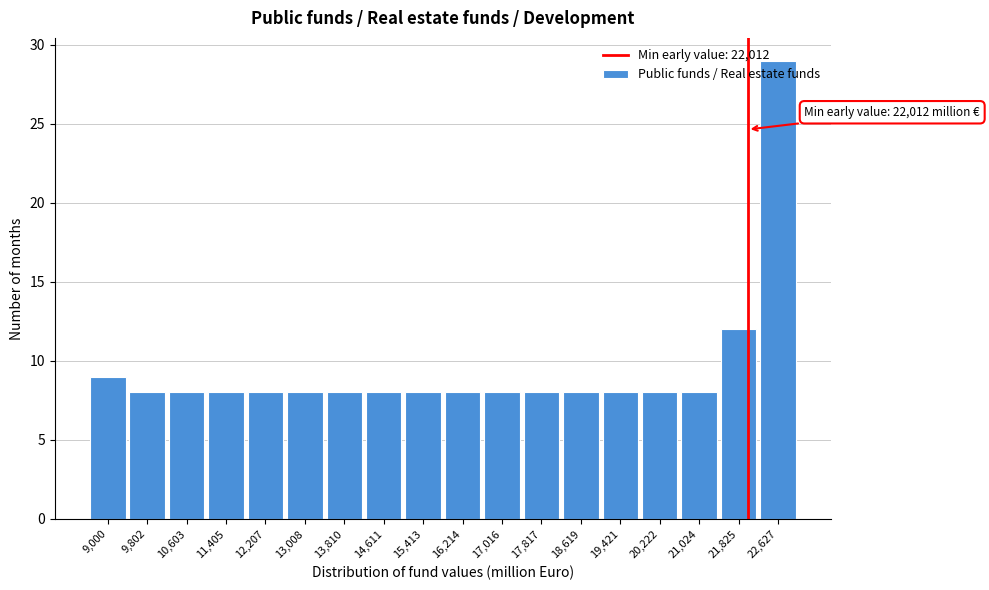

Over which range of the x-axis is the bar tallest?

22200 to 23000